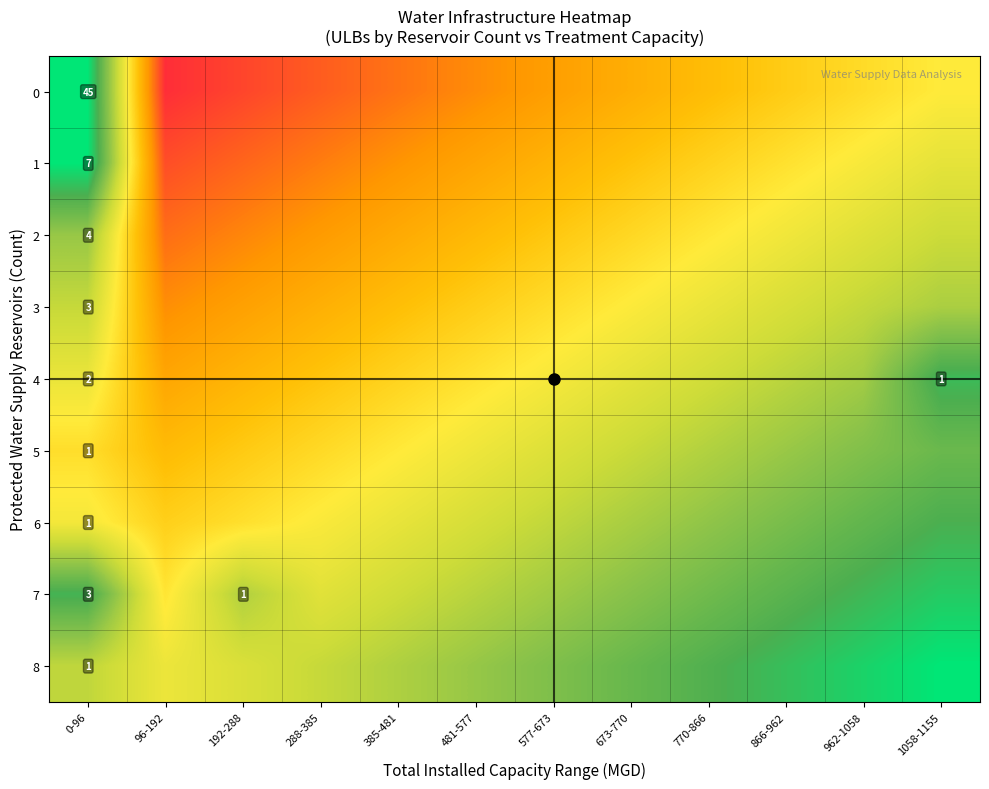

What is the difference between the highest and lowest values at 481-577?

0.5